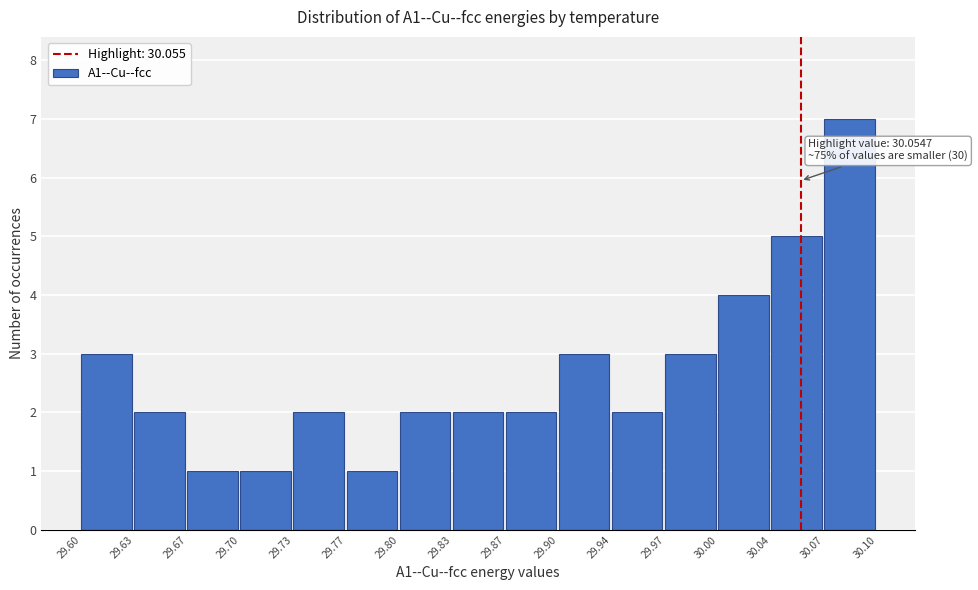

Which range on the x-axis has the tallest bar?

30.07 to 30.10